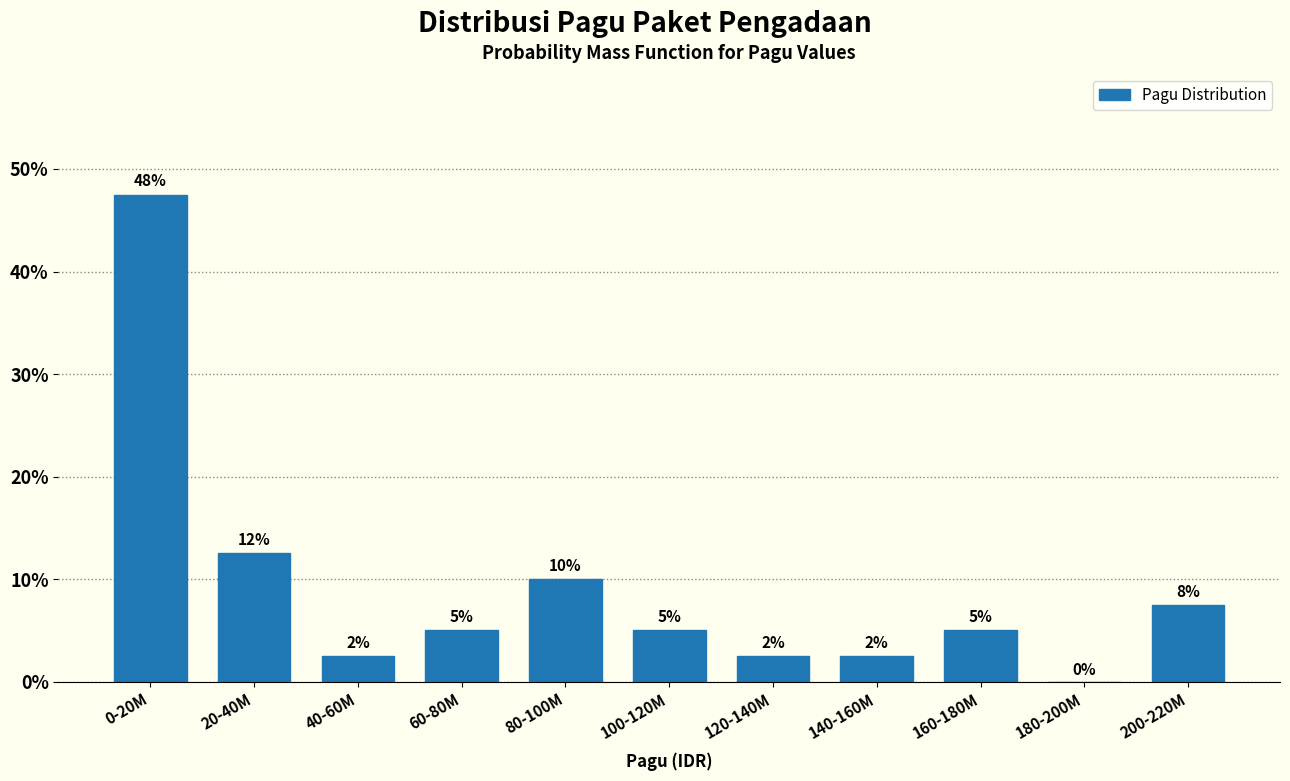

Are the bars horizontal?

No